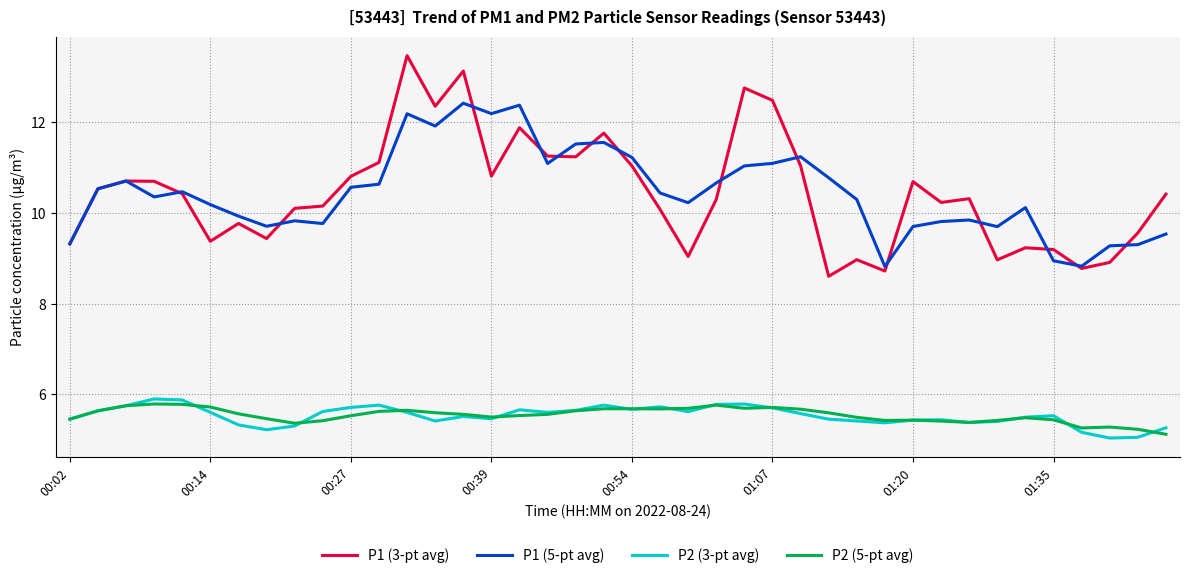

What is the maximum value shown in the chart?

13.5